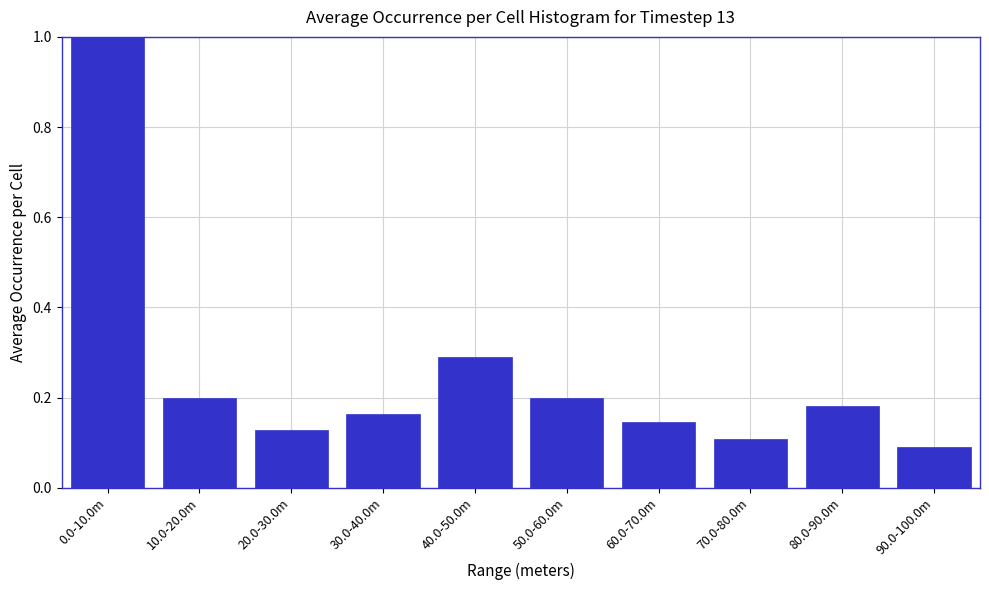

What is the difference between the values at 90.0-100.0m and 0.0-10.0m?

0.9